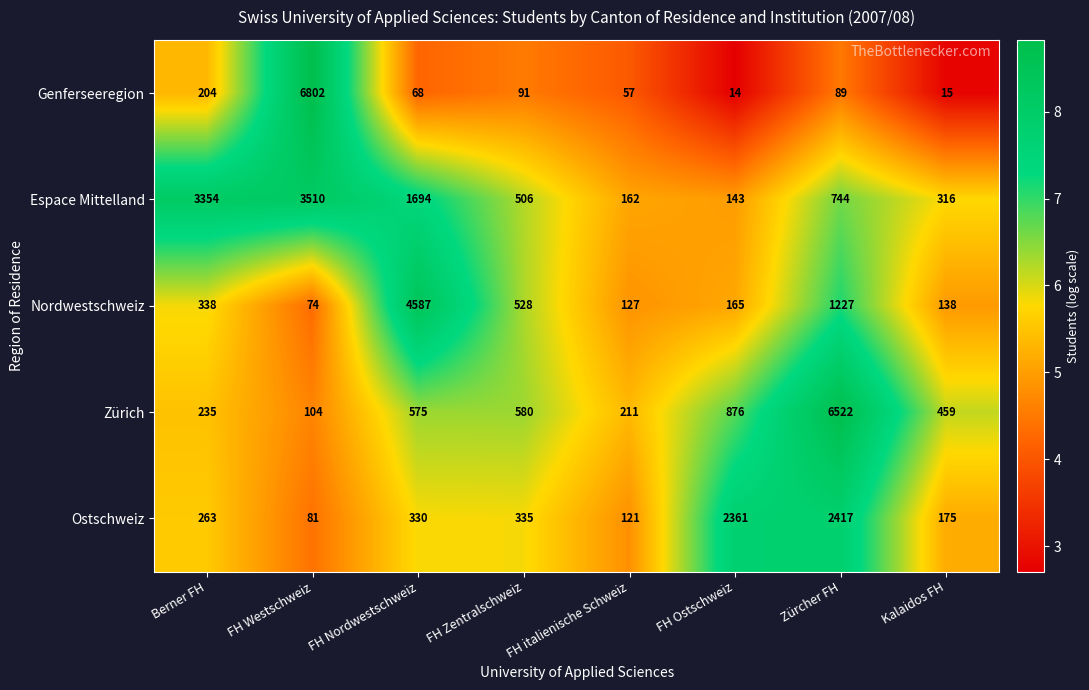

Which series has the largest range (max minus min)?

Genferseeregion